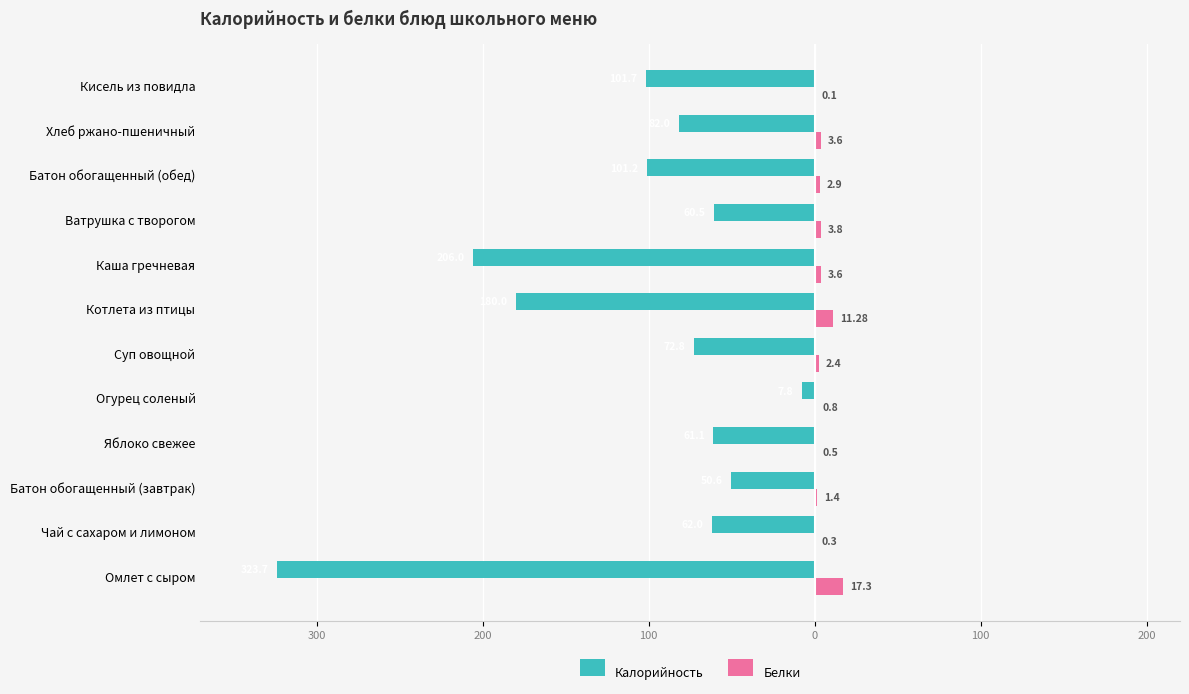

What are all the series names shown in the legend?

Калорийность, Белки